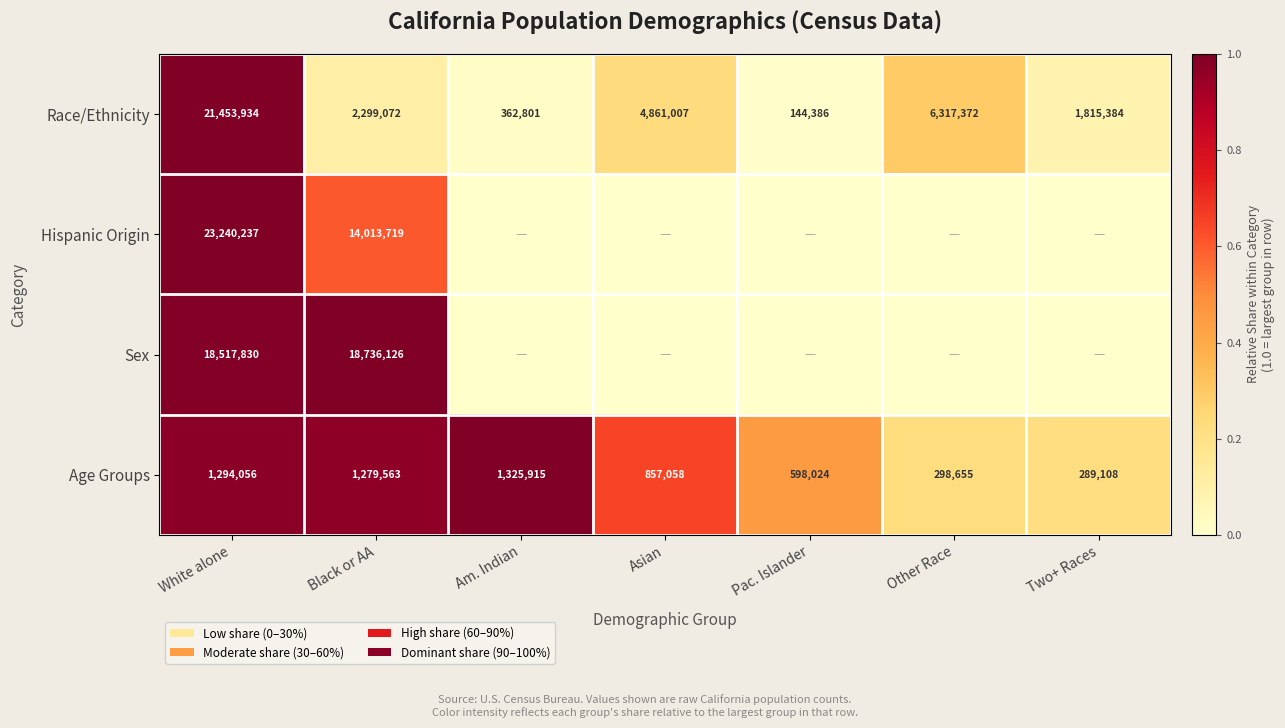

At which category is the sum across all series the highest?

White alone